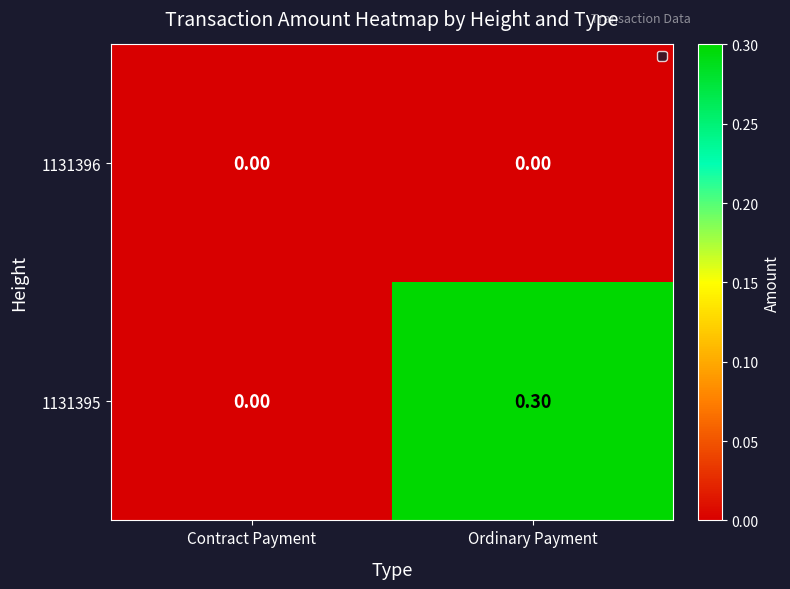

Which series changed the most between Contract Payment and Ordinary Payment?

1131395